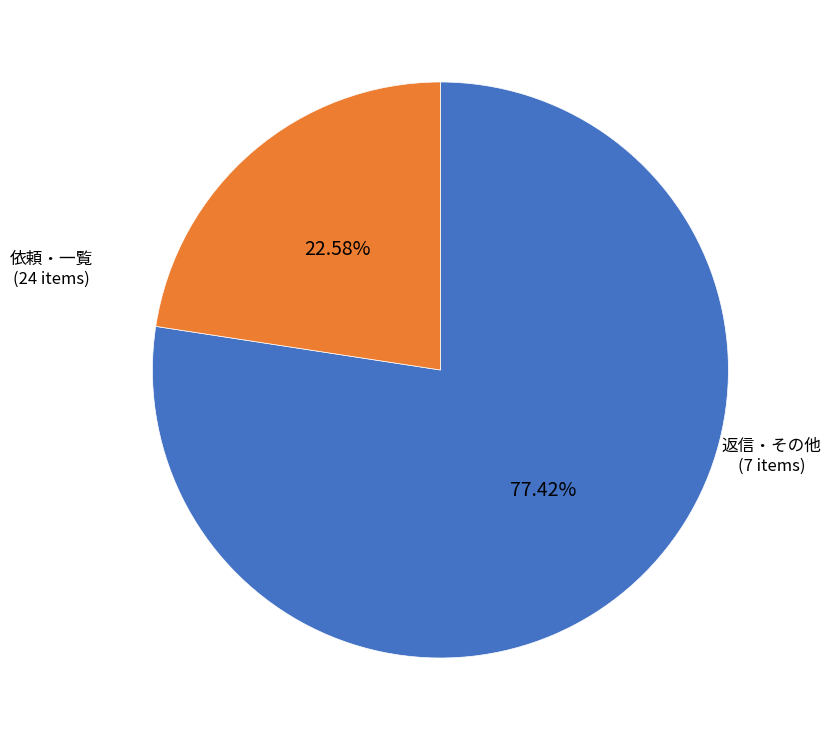

Which category accounts for the majority?

依頼・一覧